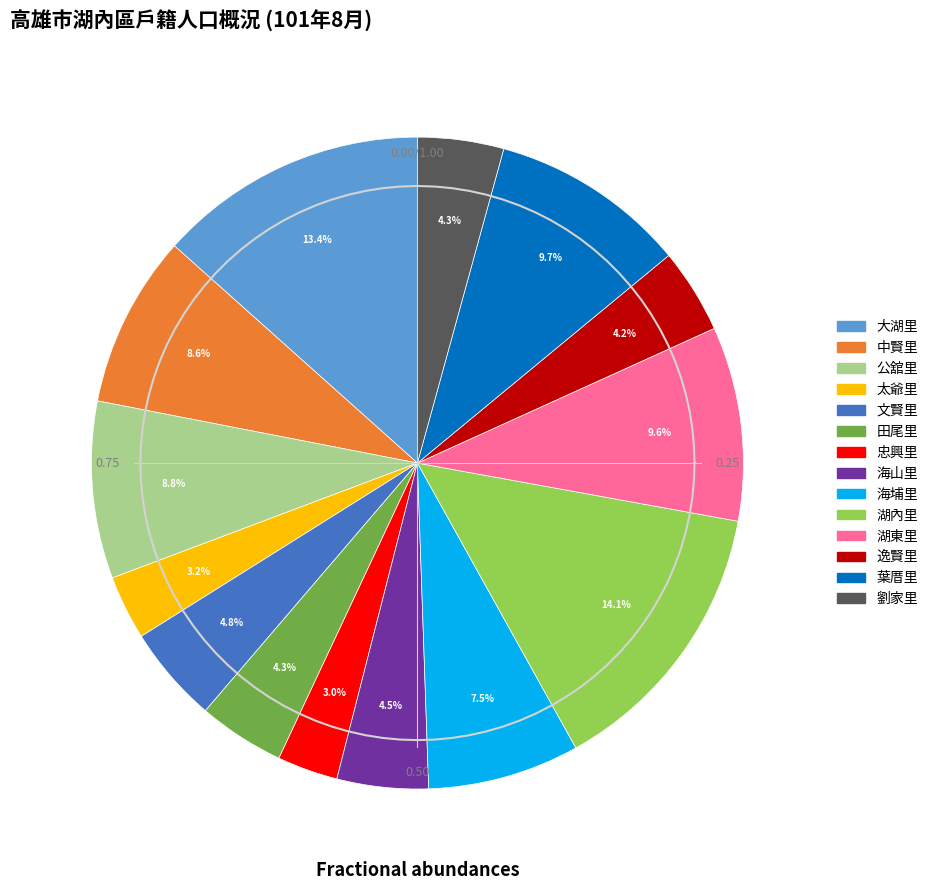

Which category has the smallest portion of the pie?

忠興里